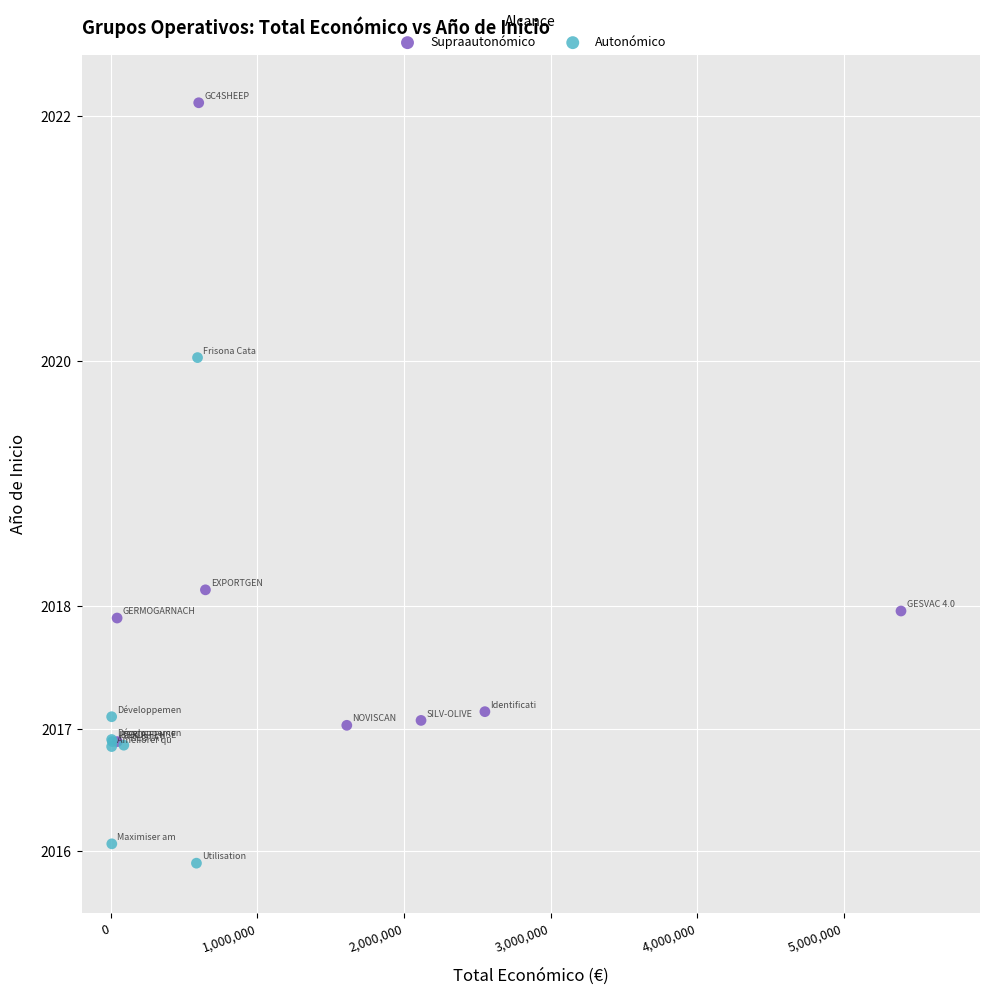

Which series reaches the minimum Y coordinate?

Autonómico